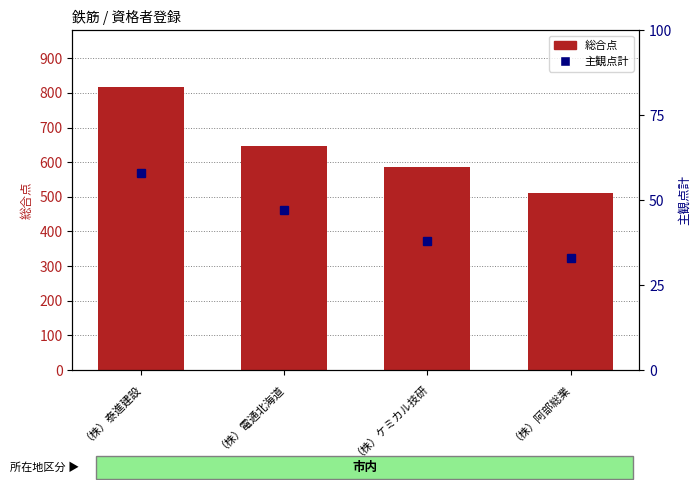

Read the 主観点計 value at （株）電通北海道.

47